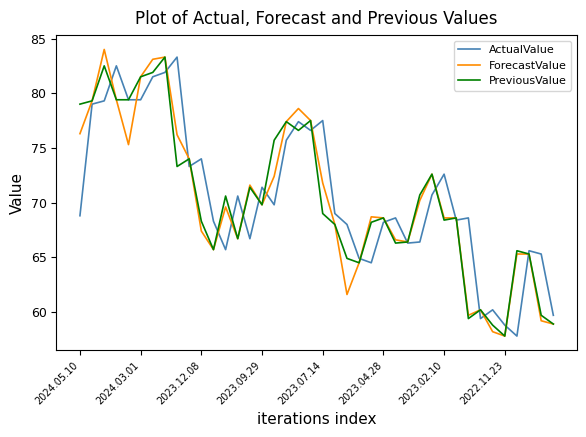

What is the maximum value shown in the chart?

84.0